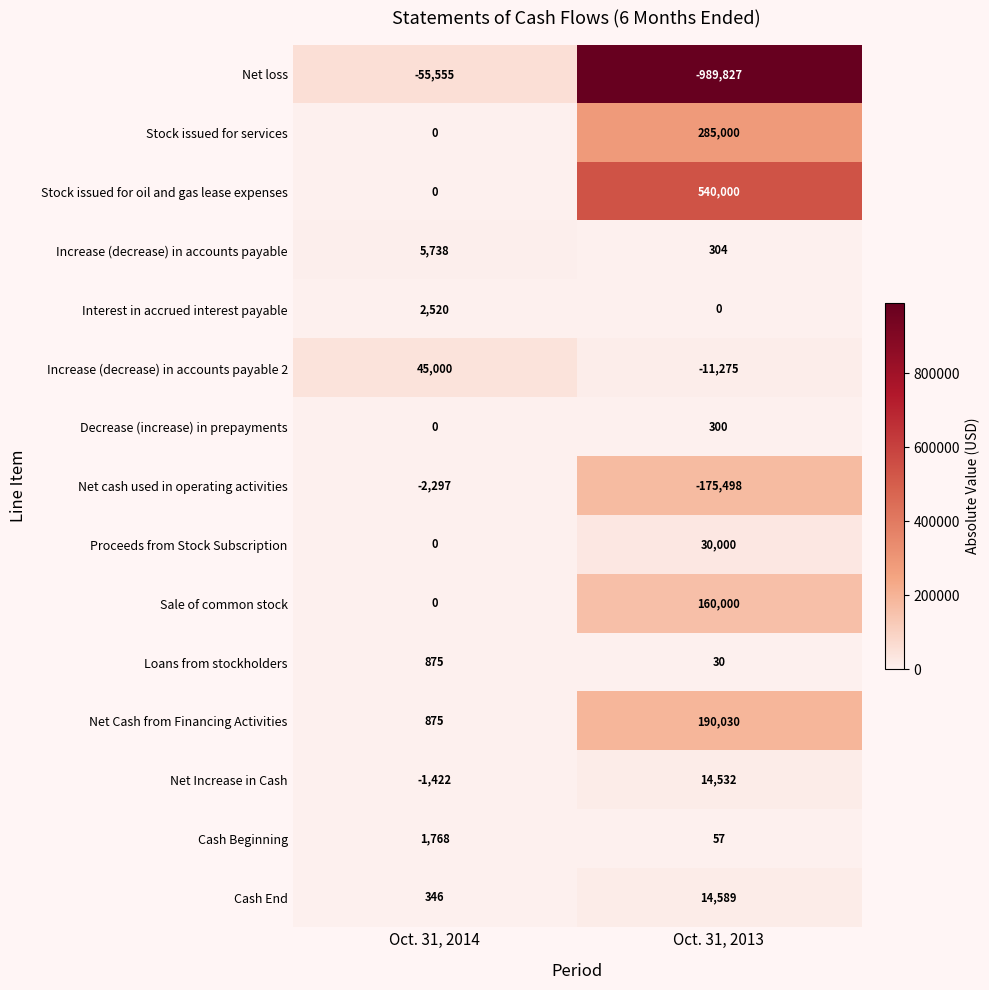

What is the sum of the Cash Beginning values at Oct. 31, 2013 and Oct. 31, 2014?

1825